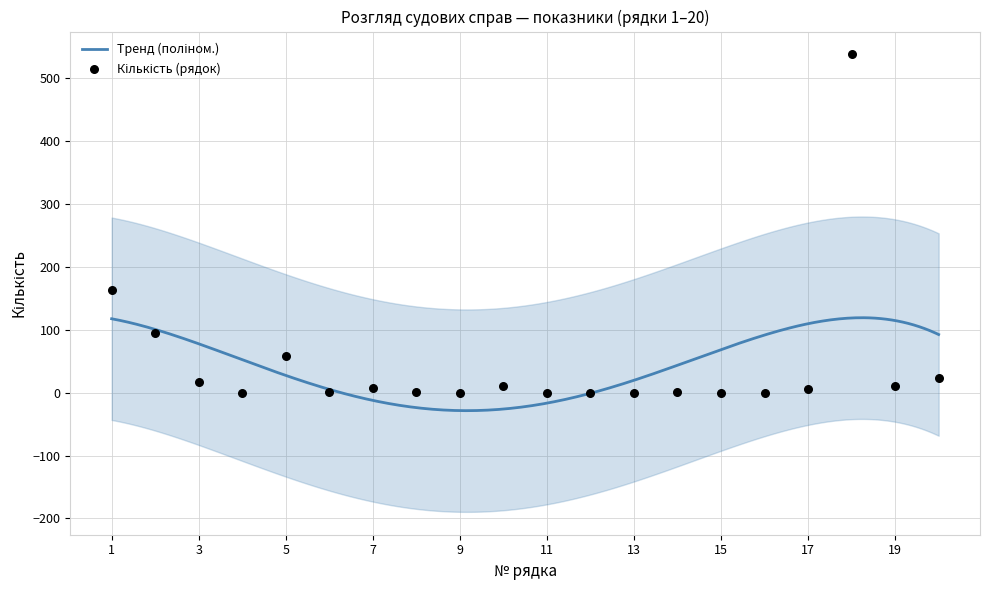

Approximately how many times larger is the value at 8 compared to 19?

0.1